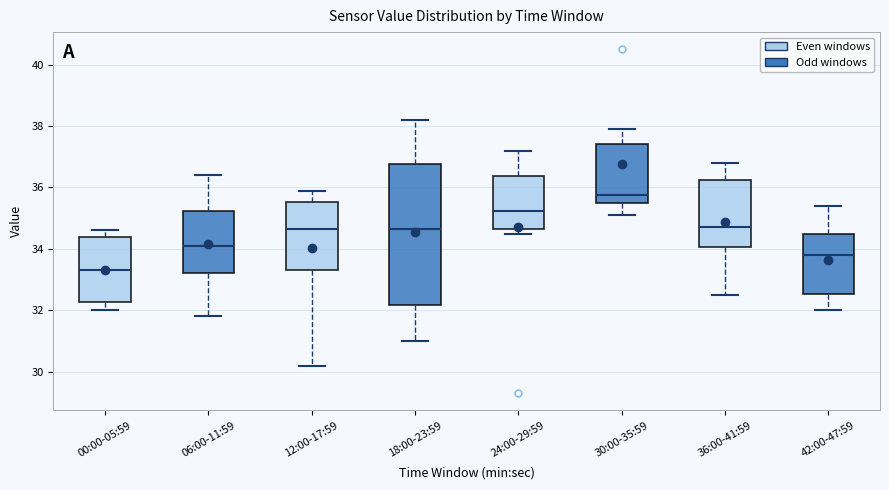

Which box's median line is the lowest?

00:00-05:59